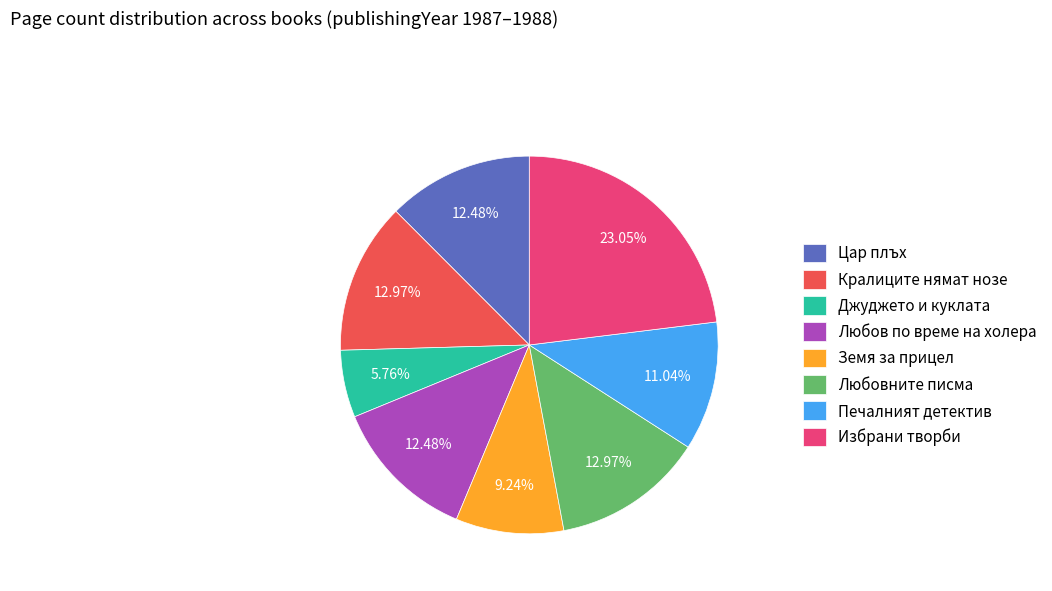

What is the ratio of the value at Избрани творби to the value at Любовните писма?

1.8